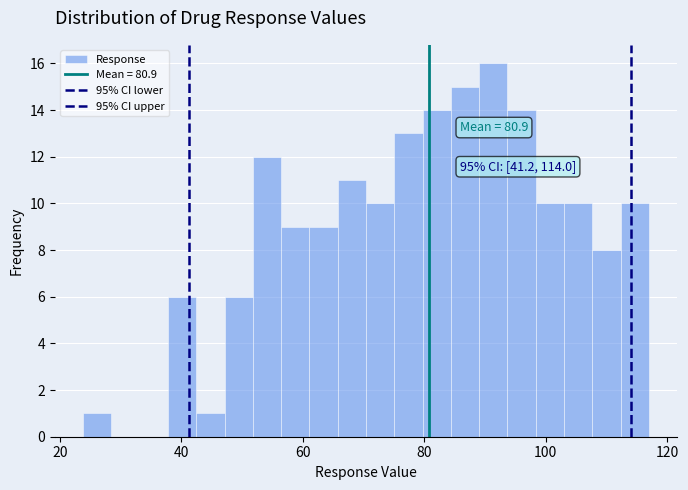

Around what value on the x-axis is the tallest bar? Give the approximate position of its centre, as read against the axis.

92